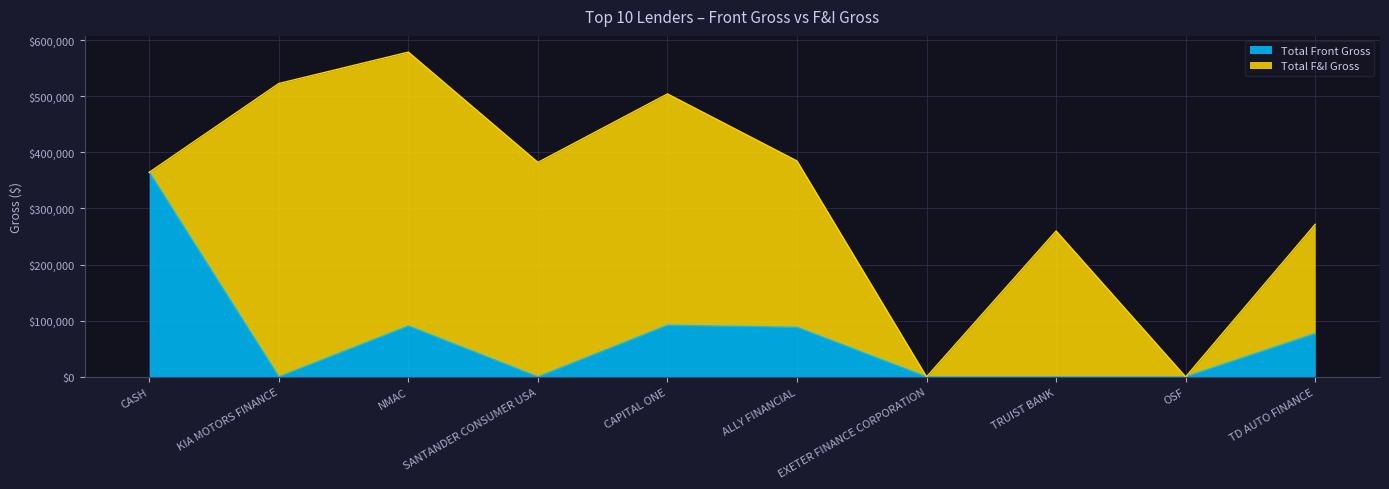

How many points are lower than both their immediate neighbors (excluding endpoints)?

2